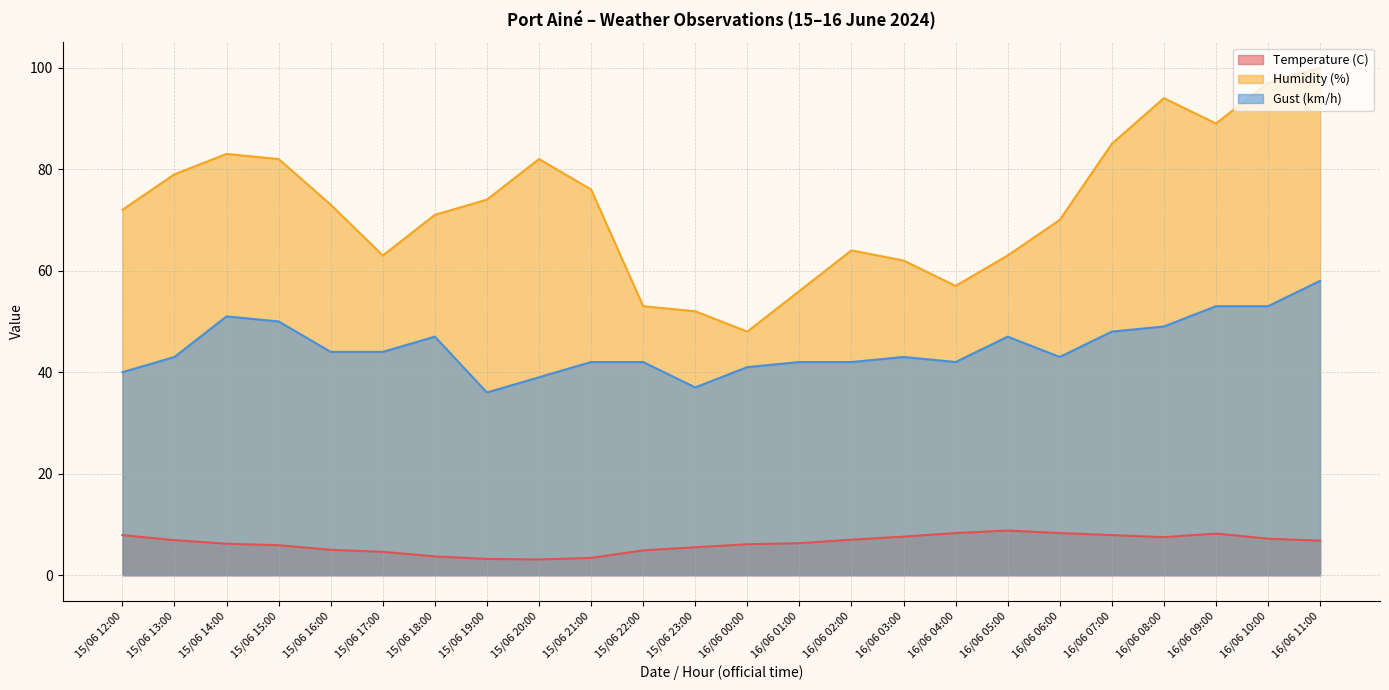

True or false: Humidity (%) has a value of 70.0 at 16/06 06:00.

True